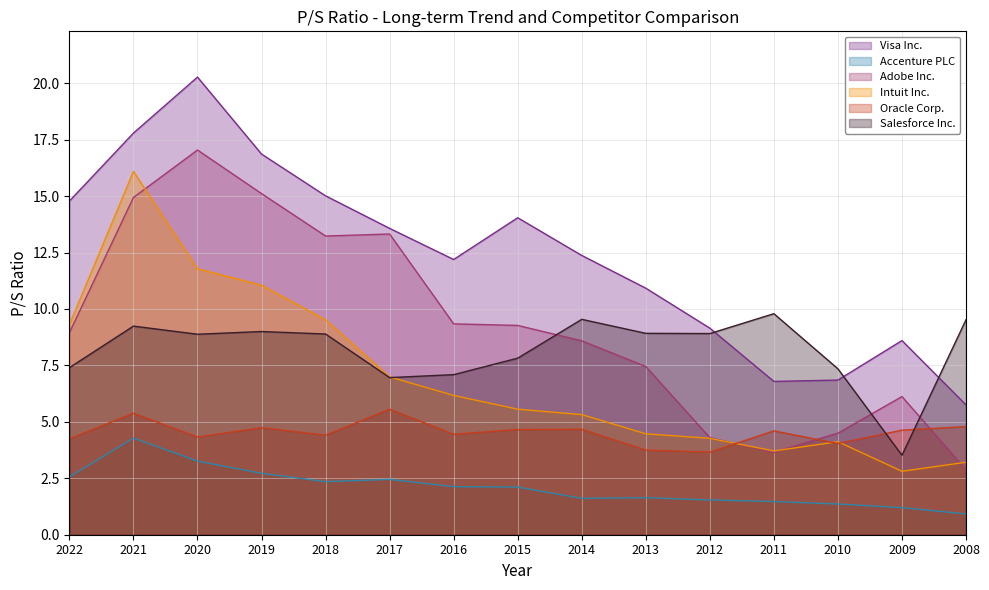

Where does the Adobe Inc. series first go above 8?

2022